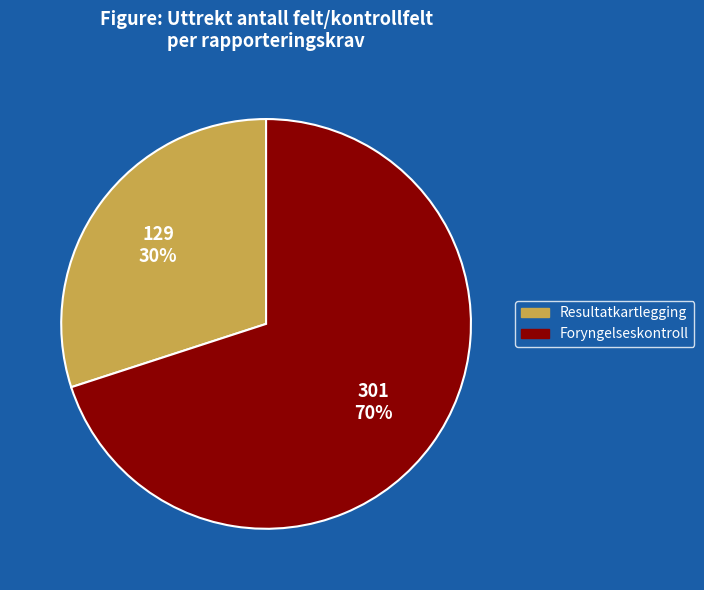

To the nearest percent, what is the combined percentage of Foryngelseskontroll and Resultatkartlegging?

100%